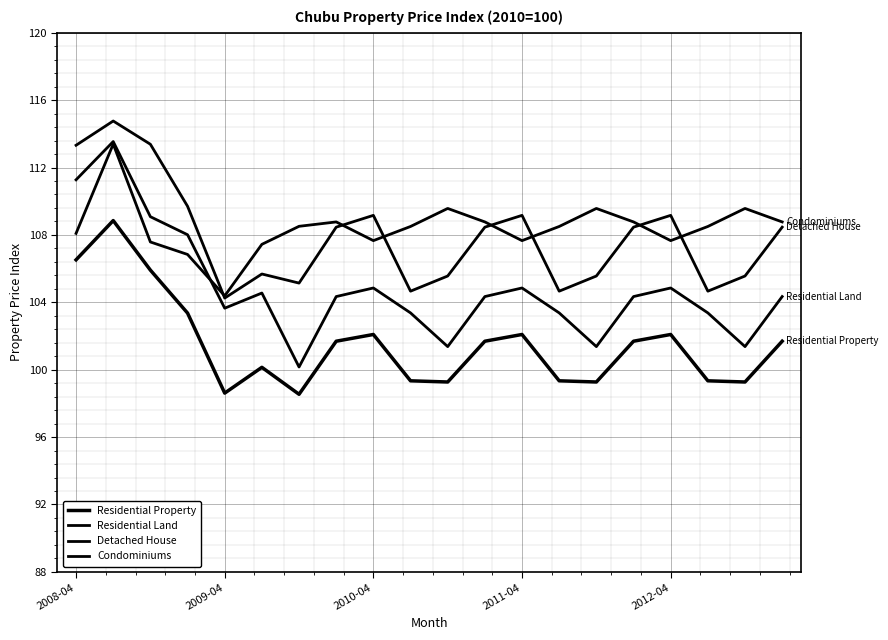

What is the smallest value displayed?

98.5